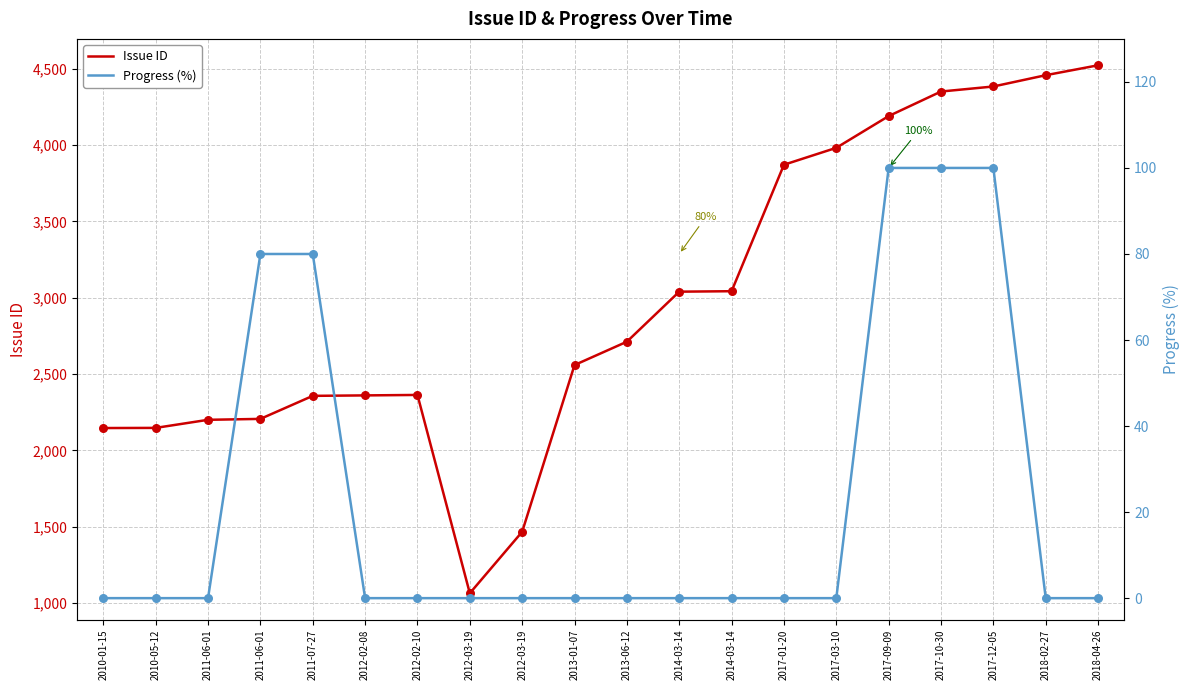

Which series has the largest total across all categories?

Issue ID